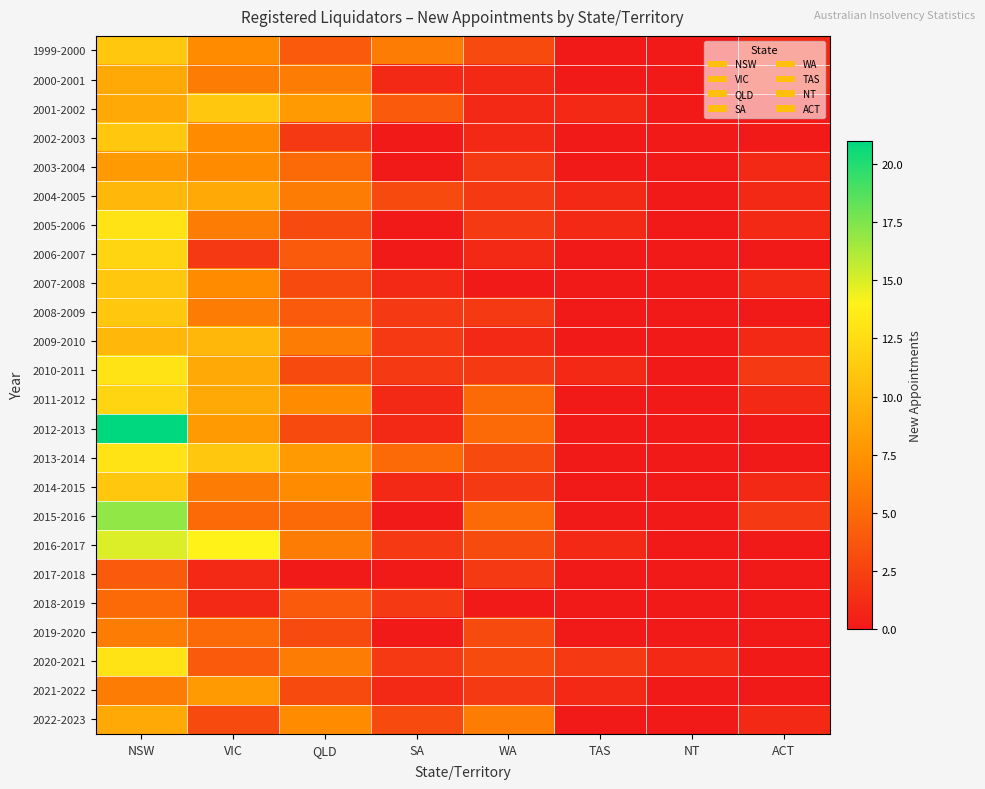

Reading left to right, list all the values displayed in this chart.

1999-2000: NSW=11	VIC=7	QLD=4	SA=6	WA=3	TAS=0	NT=0	ACT=1
2000-2001: NSW=9	VIC=6	QLD=6	SA=1	WA=1	TAS=0	NT=0	ACT=1
2001-2002: NSW=9	VIC=11	QLD=8	SA=4	WA=1	TAS=1	NT=0	ACT=0
2002-2003: NSW=11	VIC=7	QLD=2	SA=0	WA=1	TAS=0	NT=0	ACT=0
2003-2004: NSW=8	VIC=7	QLD=5	SA=0	WA=2	TAS=0	NT=0	ACT=1
2004-2005: NSW=10	VIC=9	QLD=6	SA=3	WA=2	TAS=1	NT=0	ACT=1
2005-2006: NSW=13	VIC=6	QLD=3	SA=0	WA=2	TAS=1	NT=0	ACT=1
2006-2007: NSW=12	VIC=2	QLD=4	SA=0	WA=1	TAS=0	NT=0	ACT=0
2007-2008: NSW=11	VIC=7	QLD=3	SA=1	WA=0	TAS=0	NT=0	ACT=1
2008-2009: NSW=11	VIC=6	QLD=4	SA=2	WA=2	TAS=0	NT=0	ACT=0
2009-2010: NSW=10	VIC=10	QLD=6	SA=2	WA=1	TAS=0	NT=0	ACT=1
2010-2011: NSW=13	VIC=9	QLD=3	SA=2	WA=2	TAS=1	NT=0	ACT=2
2011-2012: NSW=12	VIC=9	QLD=7	SA=1	WA=5	TAS=0	NT=0	ACT=1
2012-2013: NSW=21	VIC=8	QLD=3	SA=1	WA=5	TAS=0	NT=0	ACT=0
2013-2014: NSW=13	VIC=11	QLD=8	SA=5	WA=3	TAS=0	NT=0	ACT=0
2014-2015: NSW=11	VIC=6	QLD=7	SA=1	WA=2	TAS=0	NT=0	ACT=1
2015-2016: NSW=17	VIC=5	QLD=5	SA=0	WA=5	TAS=0	NT=0	ACT=2
2016-2017: NSW=15	VIC=14	QLD=6	SA=2	WA=3	TAS=1	NT=0	ACT=0
2017-2018: NSW=4	VIC=1	QLD=0	SA=0	WA=2	TAS=0	NT=0	ACT=0
2018-2019: NSW=5	VIC=1	QLD=4	SA=2	WA=0	TAS=0	NT=0	ACT=0
2019-2020: NSW=6	VIC=5	QLD=3	SA=0	WA=3	TAS=0	NT=0	ACT=0
2020-2021: NSW=13	VIC=4	QLD=6	SA=2	WA=3	TAS=2	NT=1	ACT=0
2021-2022: NSW=6	VIC=8	QLD=3	SA=1	WA=2	TAS=1	NT=0	ACT=0
2022-2023: NSW=9	VIC=3	QLD=7	SA=3	WA=6	TAS=0	NT=0	ACT=1